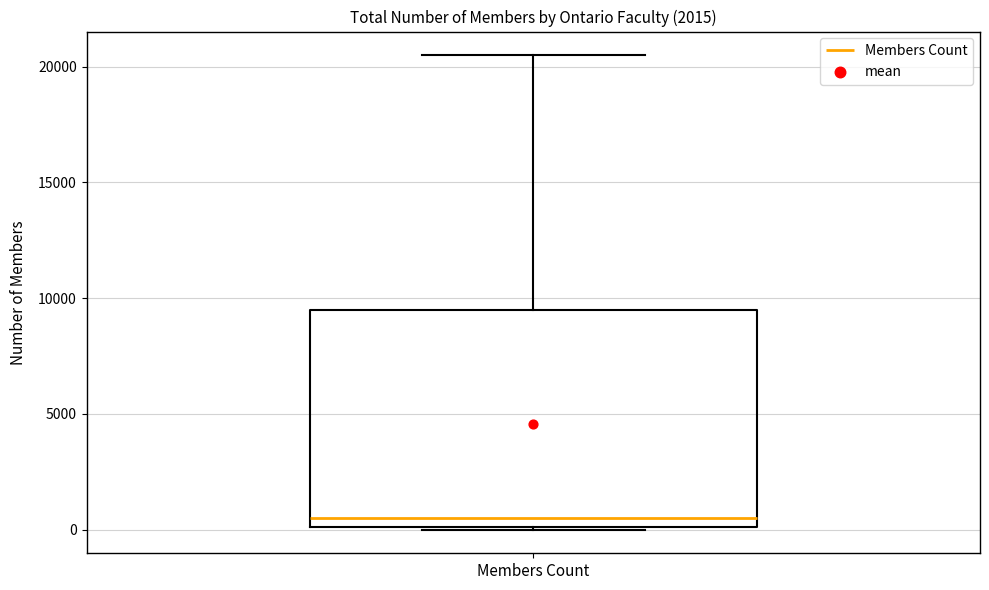

Transcribe this box plot: give where the median line is, the range the box spans, and where the two whiskers end, as read against the y-axis. The values are not printed on the chart, so give them approximately, as read against the axis.

median 500, box 0 to 9500, whiskers 0 to 20500